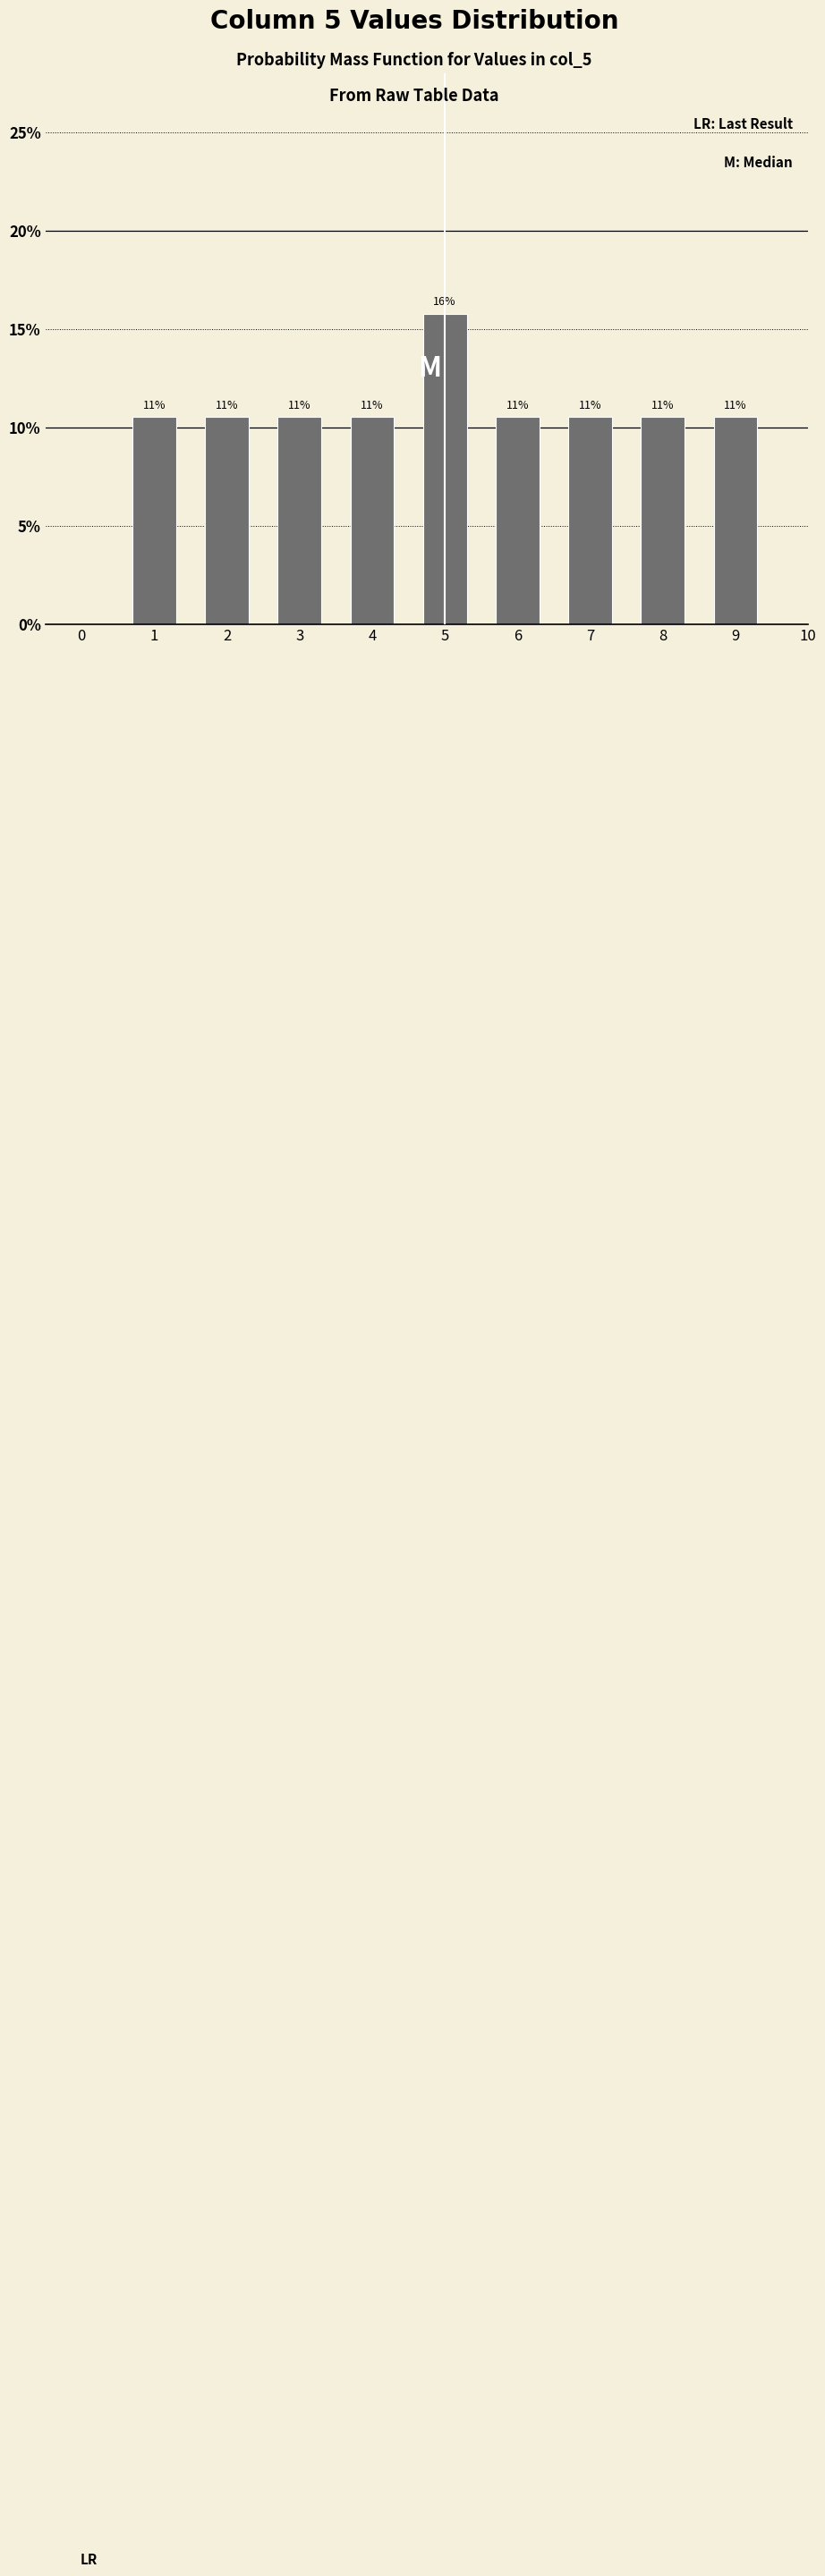

Does the chart contain any negative values?

No